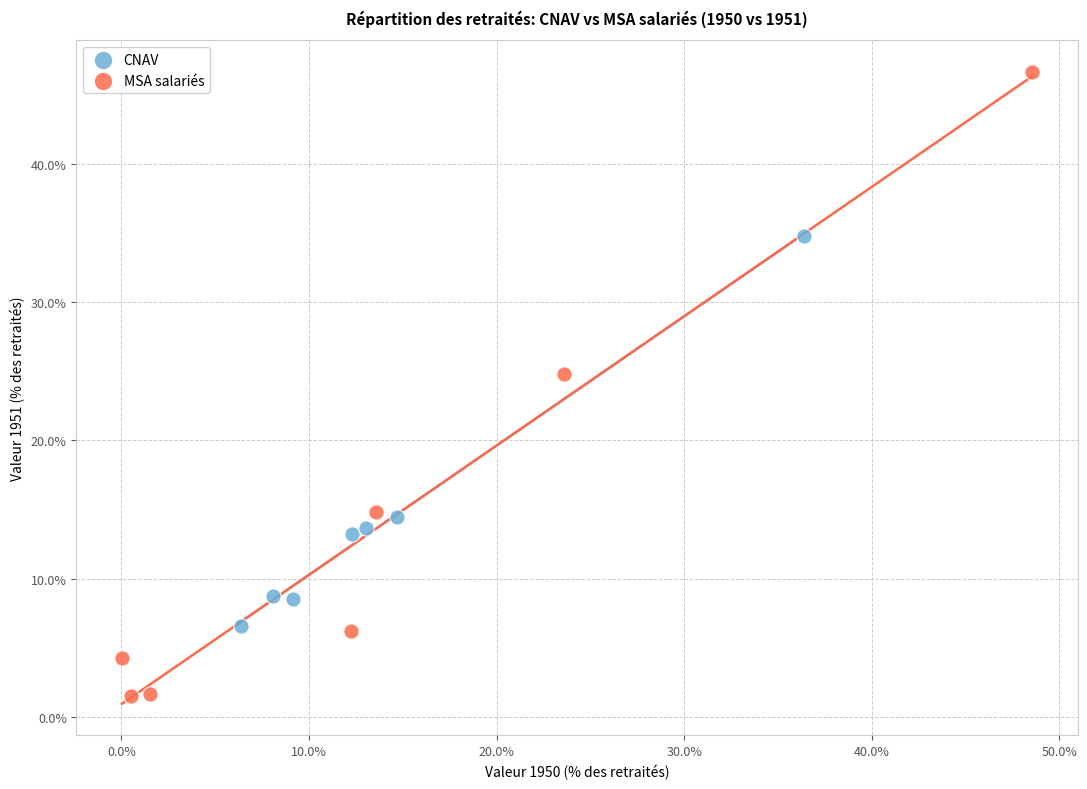

Which series has the largest Y range (max minus min)?

MSA salariés